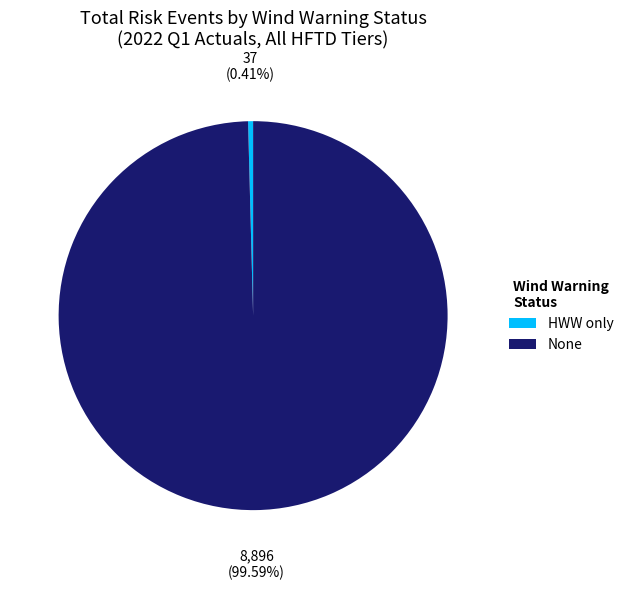

Combined, do HWW only and None account for over 50%?

Yes